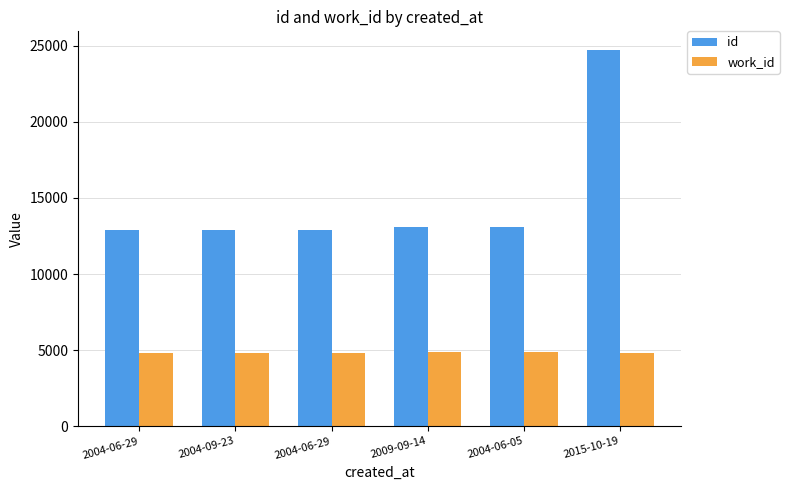

The value of work_id at 2004-06-29 is 1618. True or false?

False